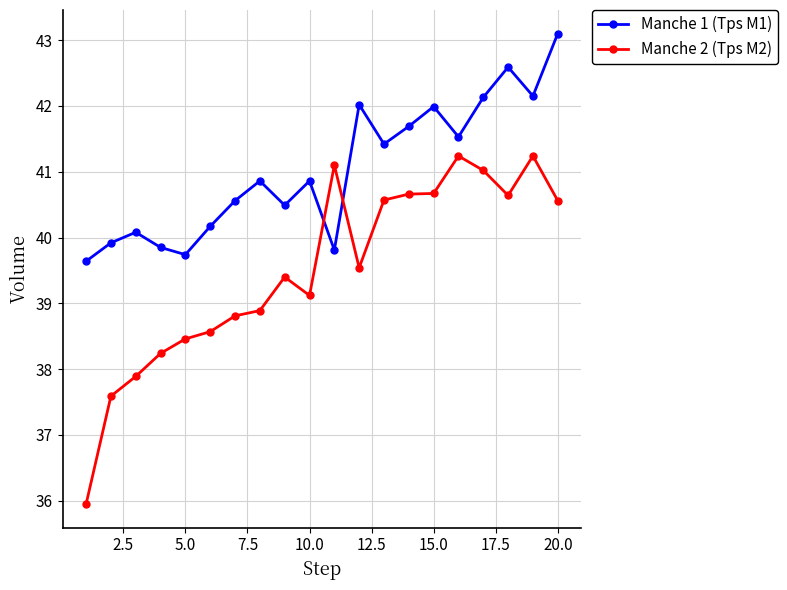

Rank the series by their maximum value, from highest to lowest.

Manche 1 (Tps M1), Manche 2 (Tps M2)